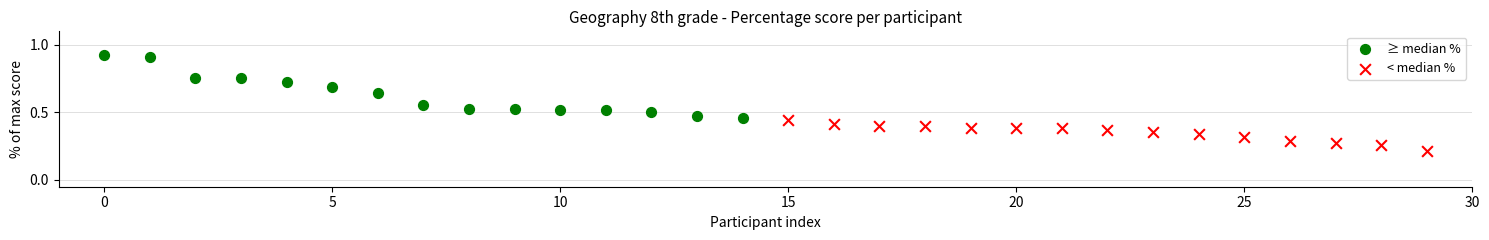

What are all the series names shown in the legend?

≥ median %, < median %